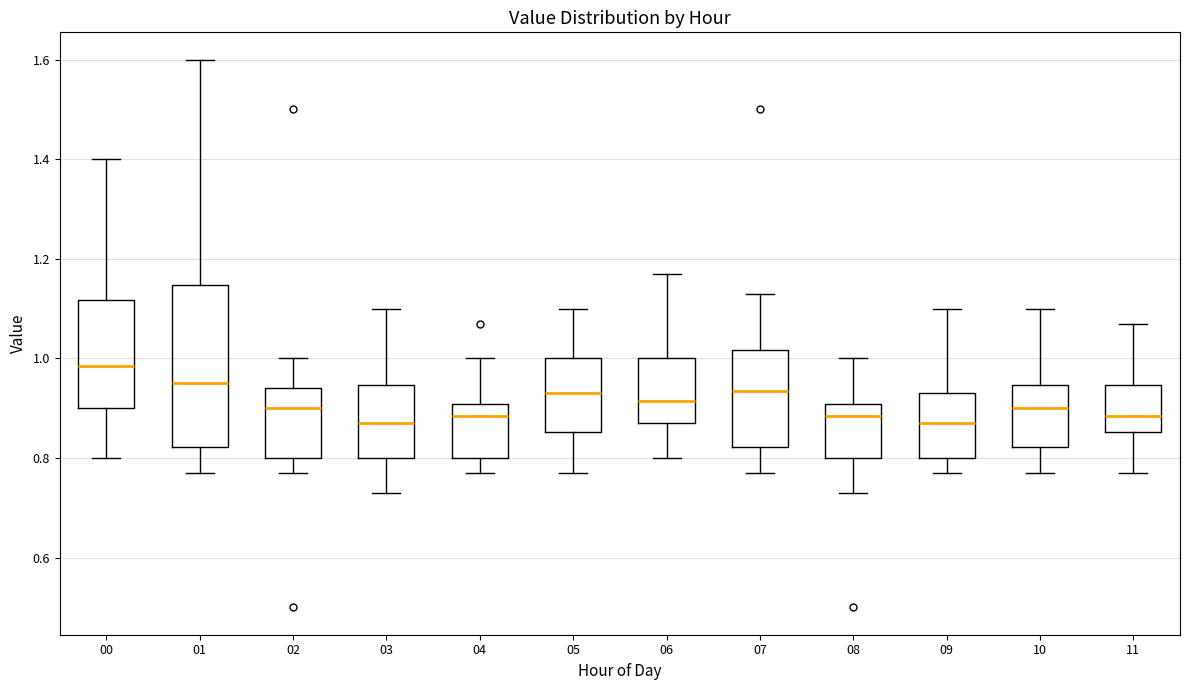

Reading left to right, transcribe this box plot: for each box, give where its median line is, the range the box spans, and where its two whiskers end, as read against the y-axis. The values are not printed on the chart, so give them approximately, as read against the axis.

00: median 0.98, box 0.90 to 1.12, whiskers 0.80 to 1.40
01: median 0.96, box 0.82 to 1.14, whiskers 0.78 to 1.60
02: median 0.90, box 0.80 to 0.94, whiskers 0.78 to 1.00
03: median 0.88, box 0.80 to 0.94, whiskers 0.74 to 1.10
04: median 0.88, box 0.80 to 0.90, whiskers 0.78 to 1.00
05: median 0.94, box 0.86 to 1.00, whiskers 0.78 to 1.10
06: median 0.92, box 0.88 to 1.00, whiskers 0.80 to 1.18
07: median 0.94, box 0.82 to 1.02, whiskers 0.78 to 1.14
08: median 0.88, box 0.80 to 0.90, whiskers 0.74 to 1.00
09: median 0.88, box 0.80 to 0.94, whiskers 0.78 to 1.10
10: median 0.90, box 0.82 to 0.94, whiskers 0.78 to 1.10
11: median 0.88, box 0.86 to 0.94, whiskers 0.78 to 1.08